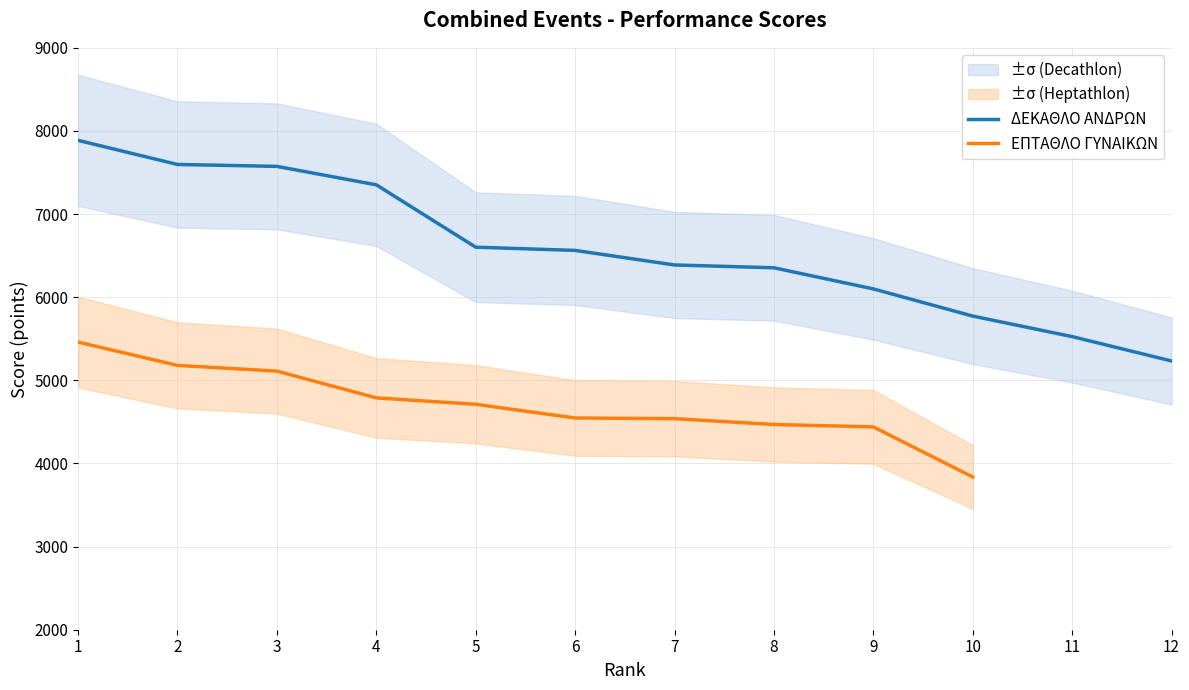

How many values are below 6563?

6